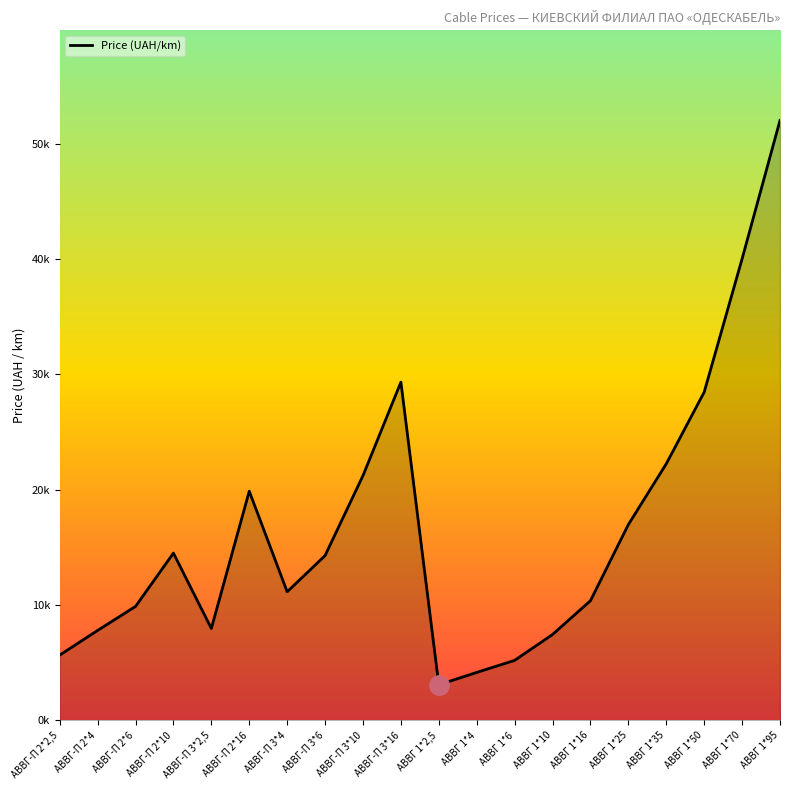

Does the chart have visible grid lines?

No